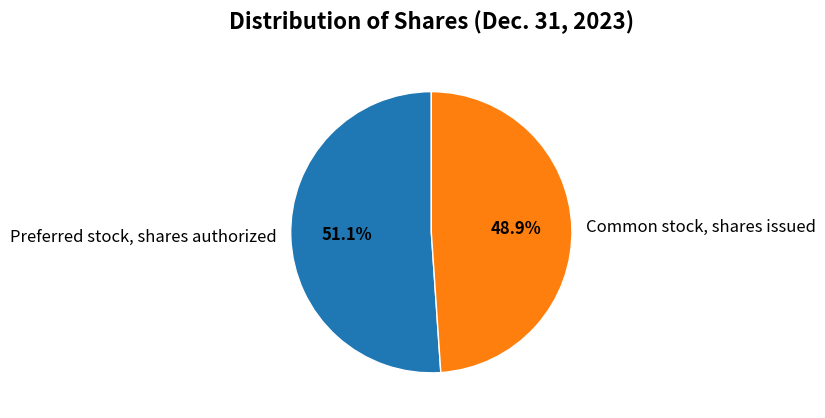

Is there any slice that represents more than half of the pie?

Yes